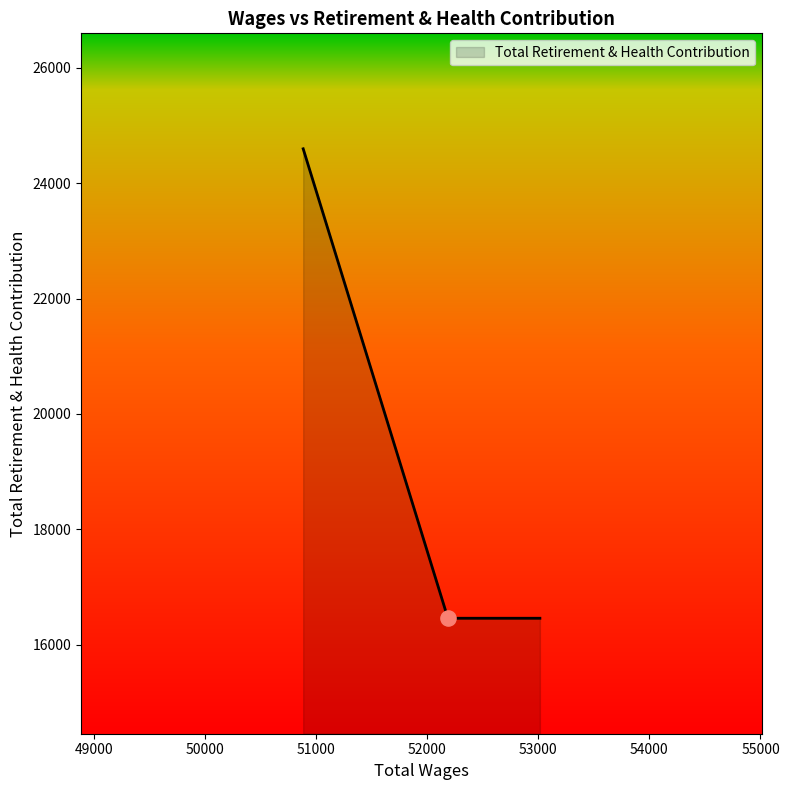

What is the maximum value shown in the chart?

24593